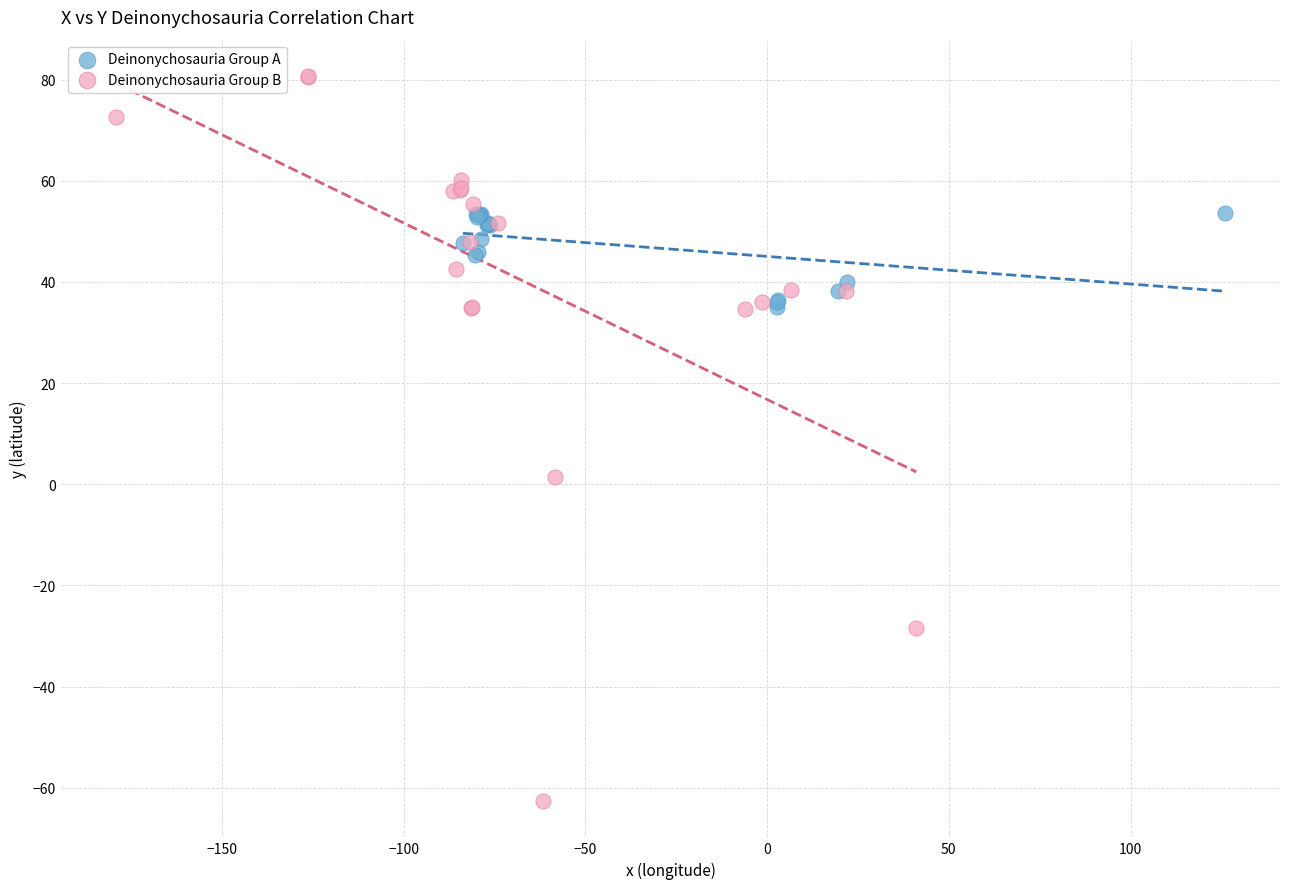

Which series contains the highest Y value?

Deinonychosauria Group B